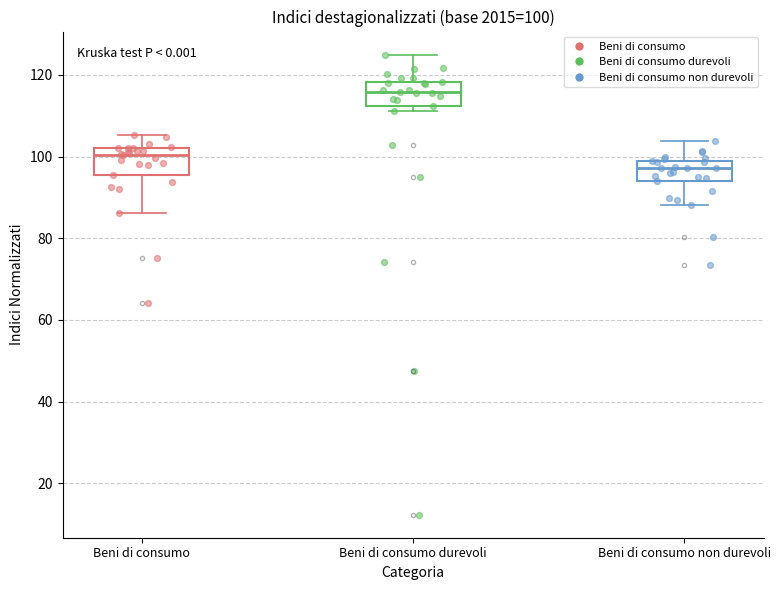

Which box's median line is the highest?

Beni di consumo durevoli